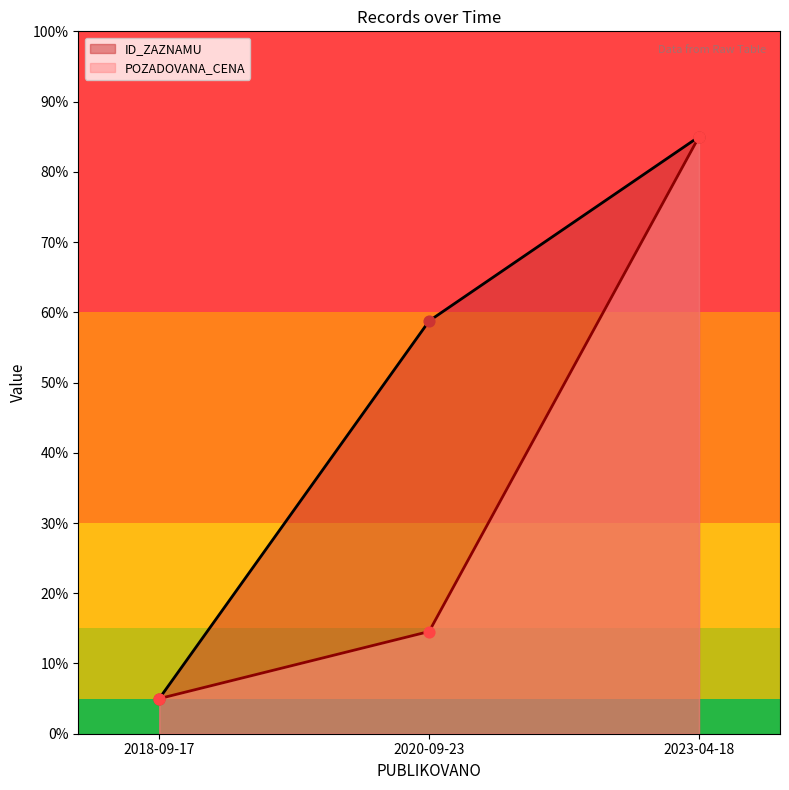

Which series contains the lowest Y value?

ID_ZAZNAMU